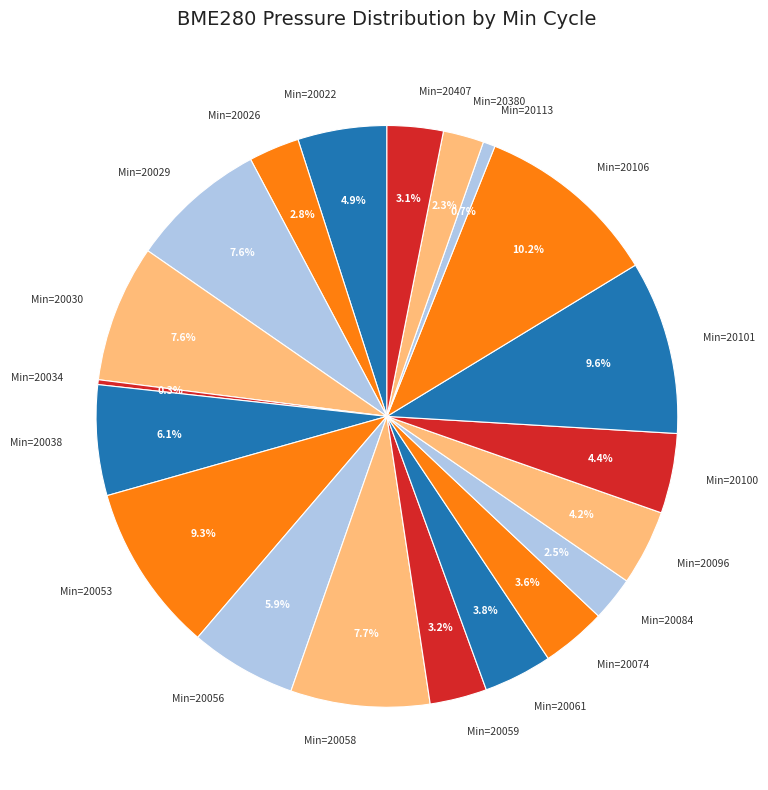

Is Min=20038 the majority of the pie?

No